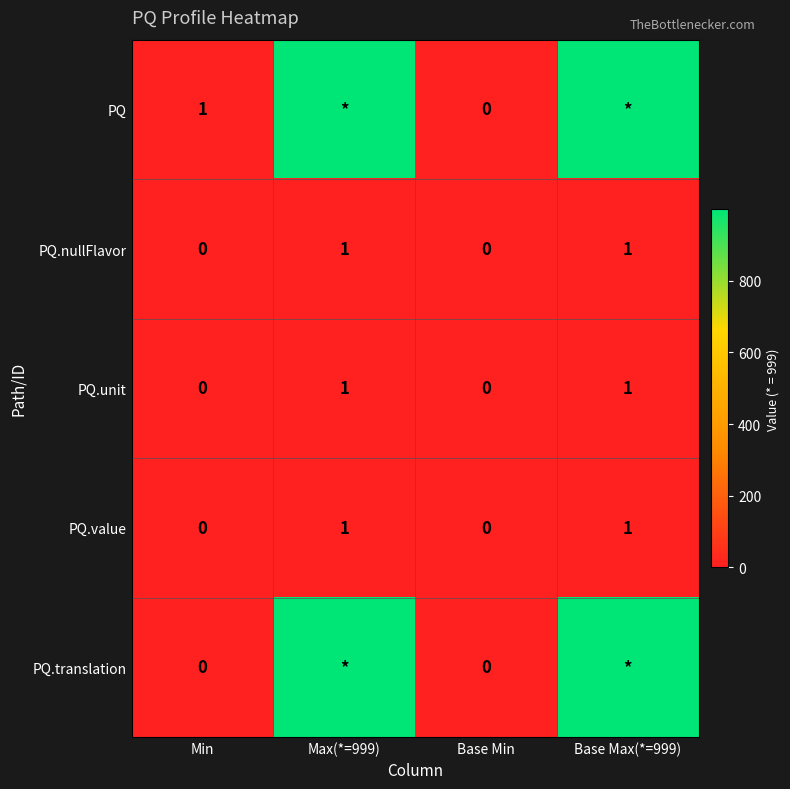

Count the PQ.nullFlavor values in the range 0 to 1.

4